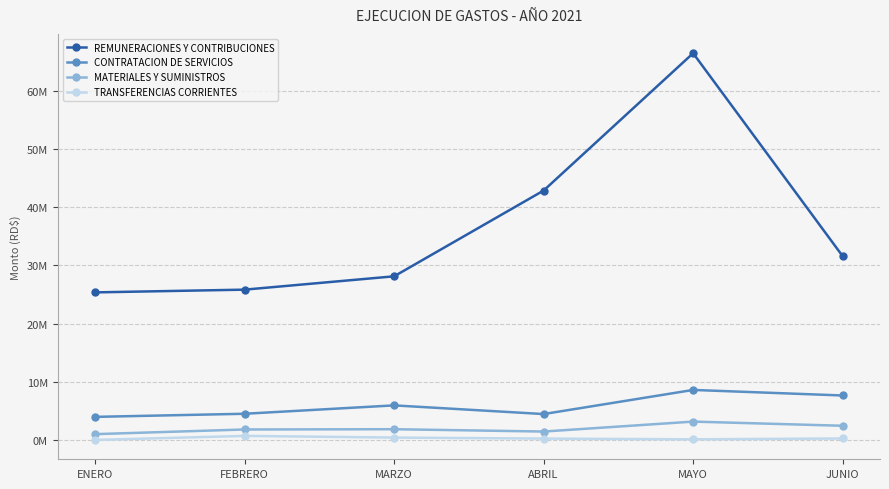

What is the greatest value displayed?

66468243.7